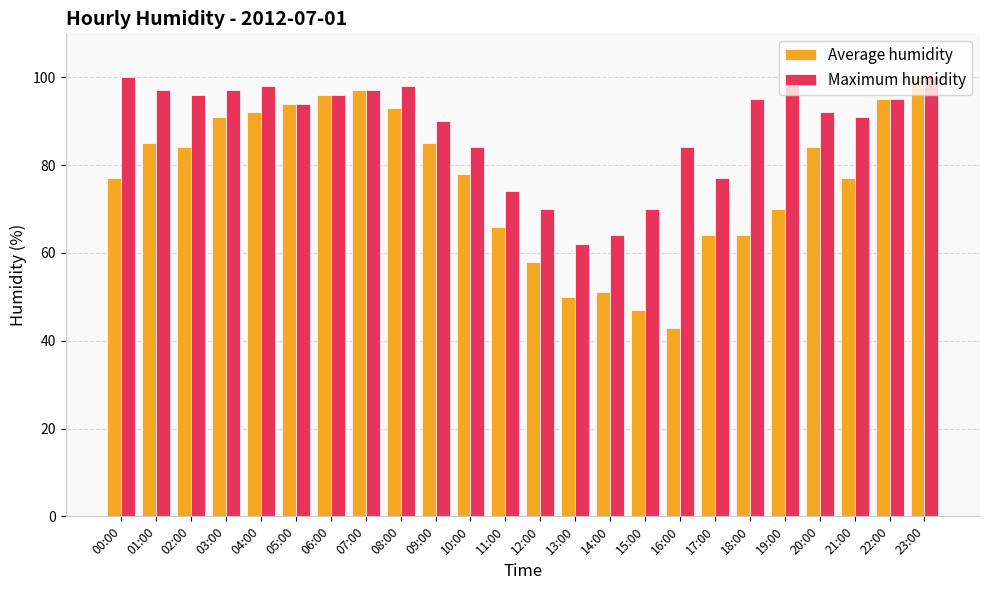

What is the lowest value of the Maximum humidity series?

62